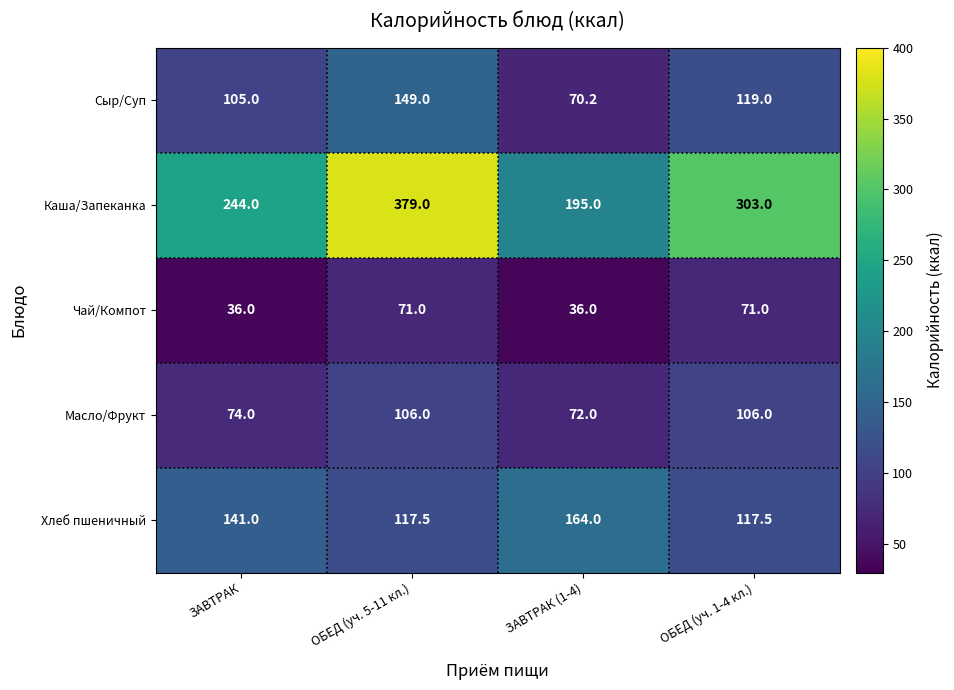

How many categories are shown in the chart?

4